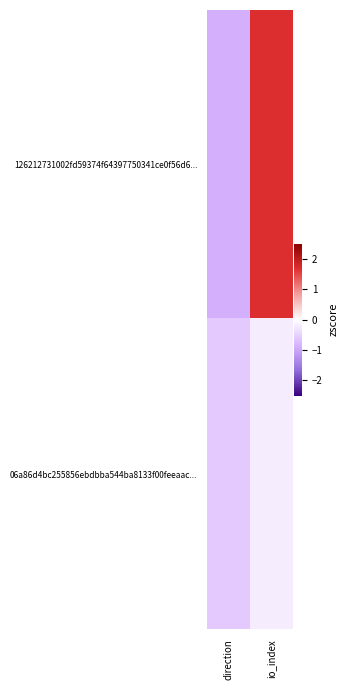

List the series in order of their overall mean, highest first.

126212731002fd59374f64397750341ce0f56d6..., 06a86d4bc255856ebdbba544ba8133f00feeaac...